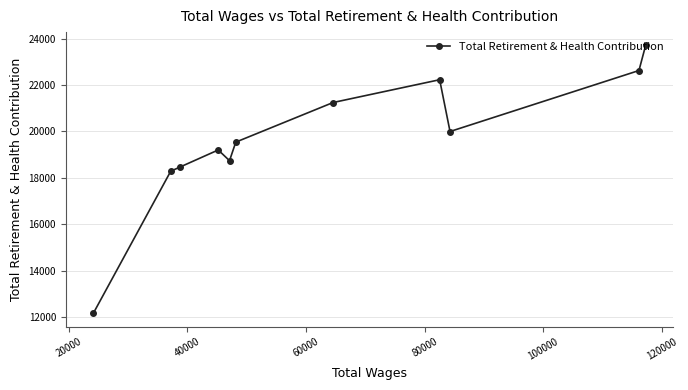

What is the average value?

19655